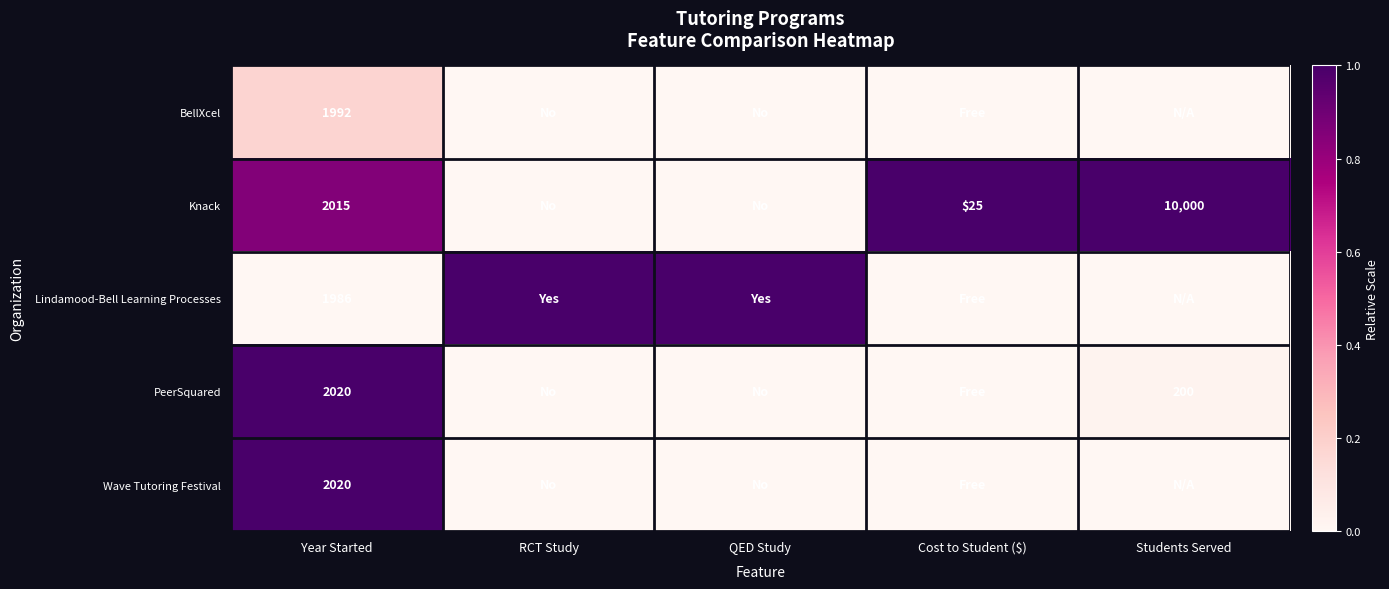

The Knack series shows 2404 at Students Served. True or false?

False